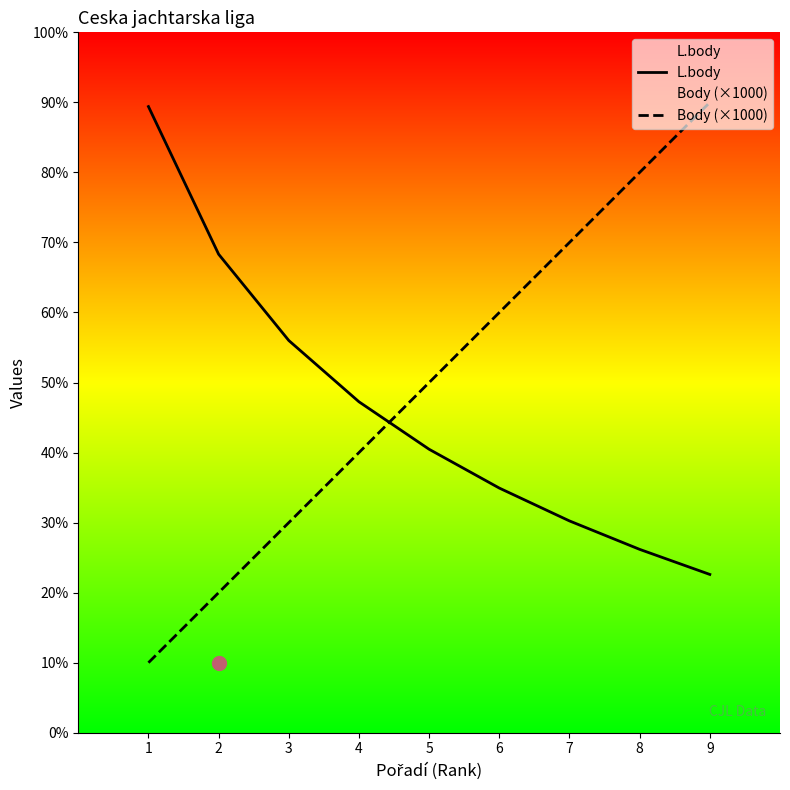

Rank the series at 5 from highest to lowest value.

Body (×1000), L.body